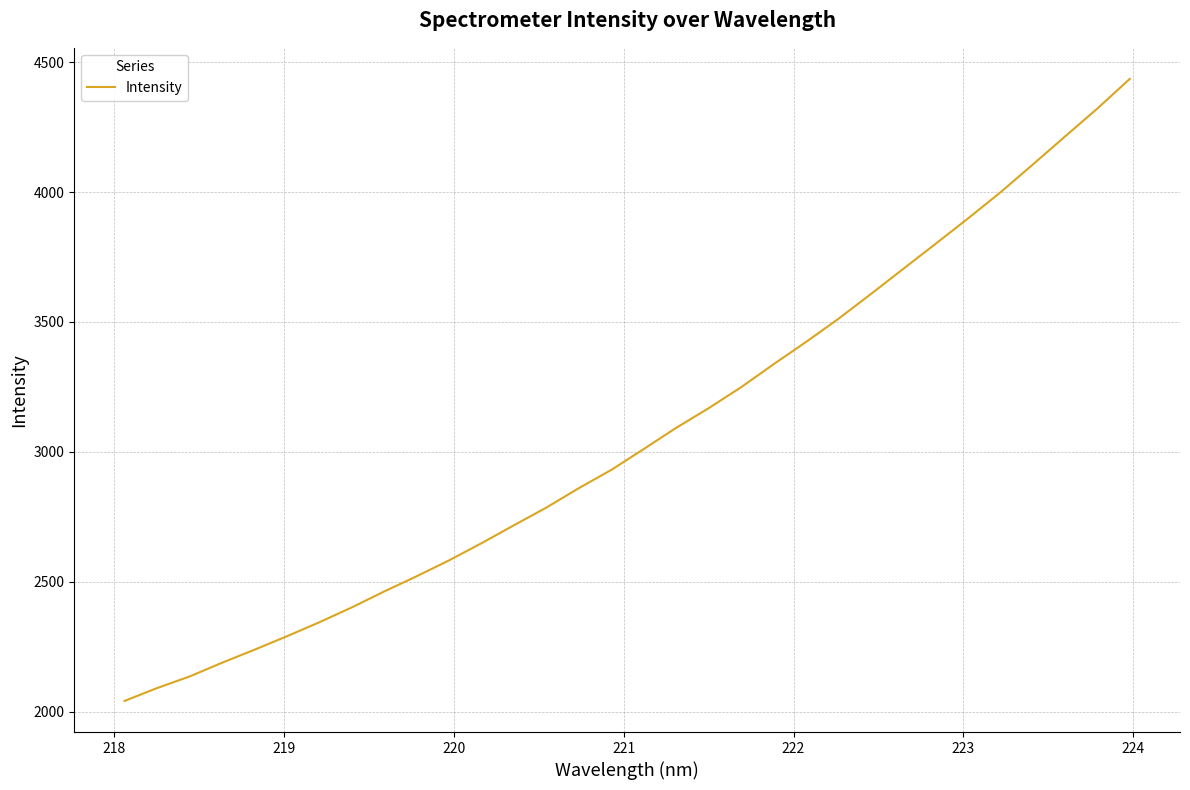

Reading right to left, transcribe all the data shown in this chart.

4435.0	4321.1	4213.4	4105.0	3998.0	3897.7	3800.2	3703.5	3606.6	3511.5	3422.5	3336.9	3248.6	3168.1	3092.6	3011.0	2930.9	2860.7	2786.2	2718.0	2648.9	2583.0	2521.7	2463.3	2401.8	2344.7	2290.9	2239.0	2188.9	2136.0	2091.5	2042.2